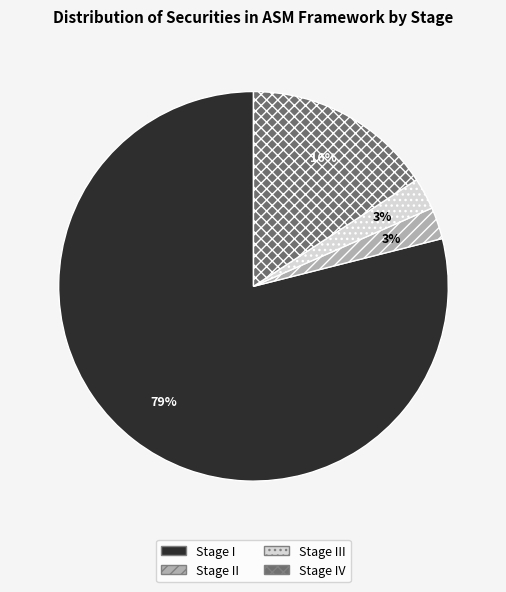

Is Stage III the majority of the pie?

No